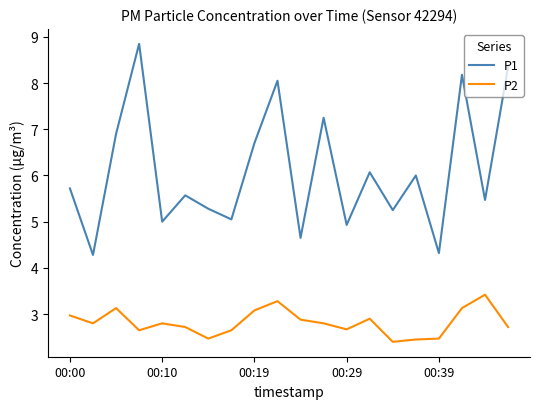

In P1, how many points are lower than both neighbors (excluding endpoints)?

8